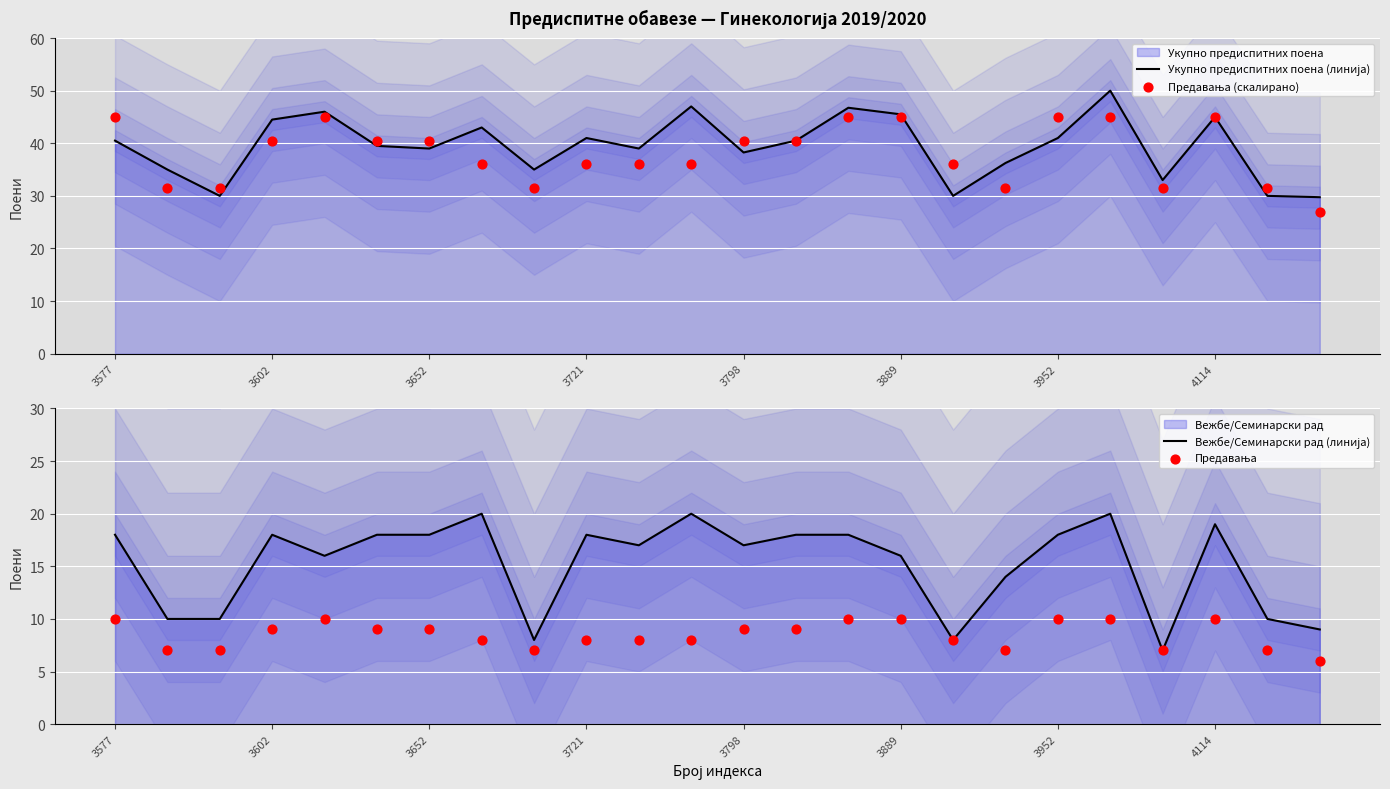

Which series has the largest total across all categories?

Укупно предиспитних поена (линија)